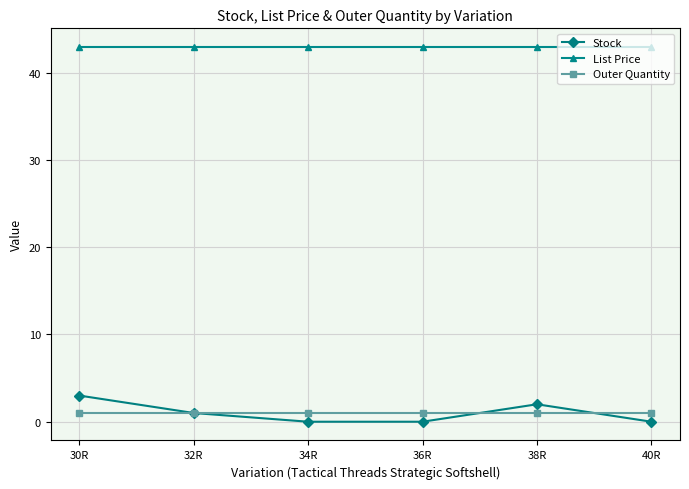

The value of Outer Quantity at 38R is 1.0. True or false?

True